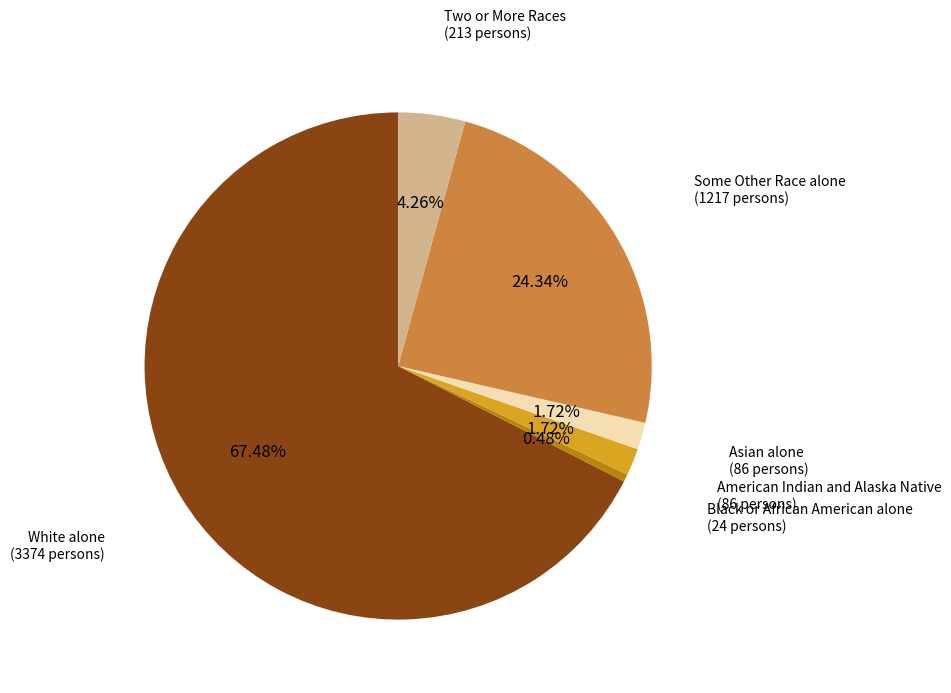

Is there a majority slice in this chart?

Yes